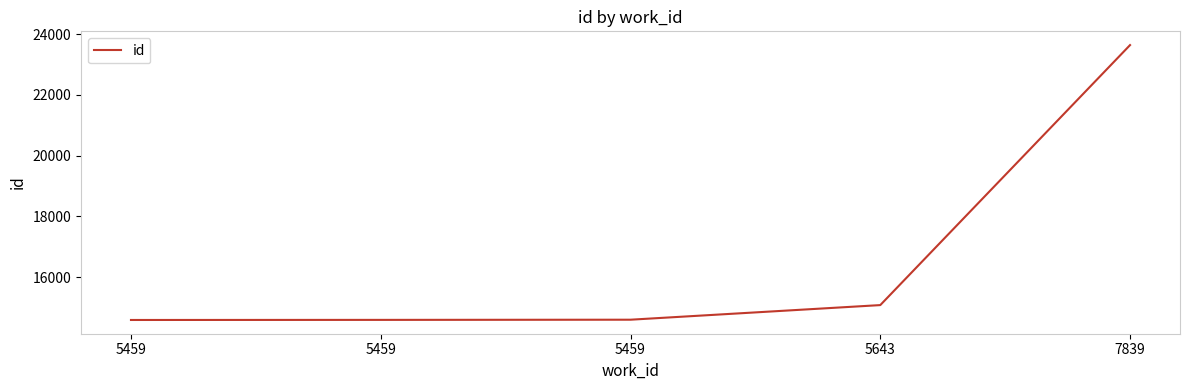

Does the chart have visible grid lines?

No